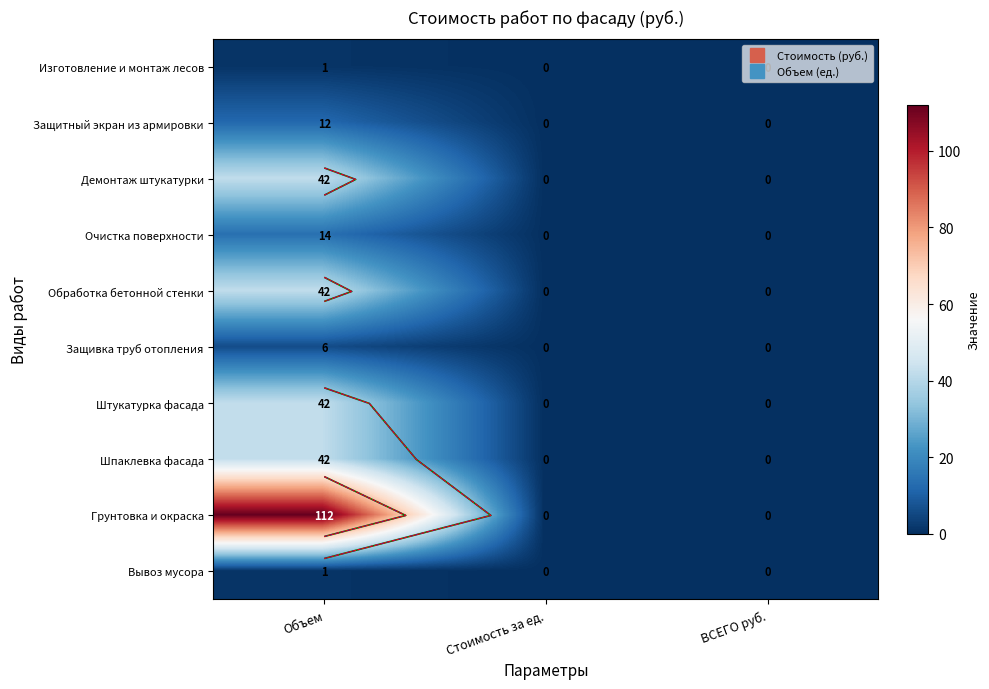

What is the sum of all Обработка бетонной стенки values?

42